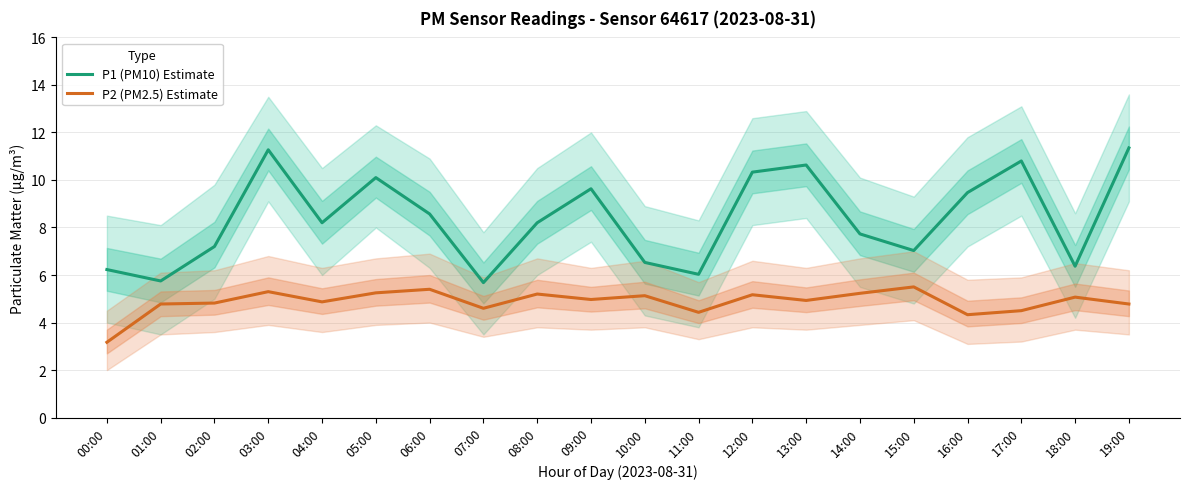

What is the spread (max minus min) of values at 14:00?

2.5